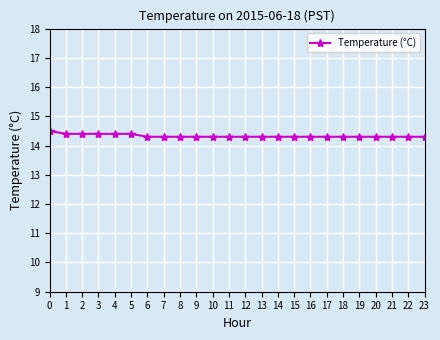

What is the sum of the values at 7 and 18?

28.6